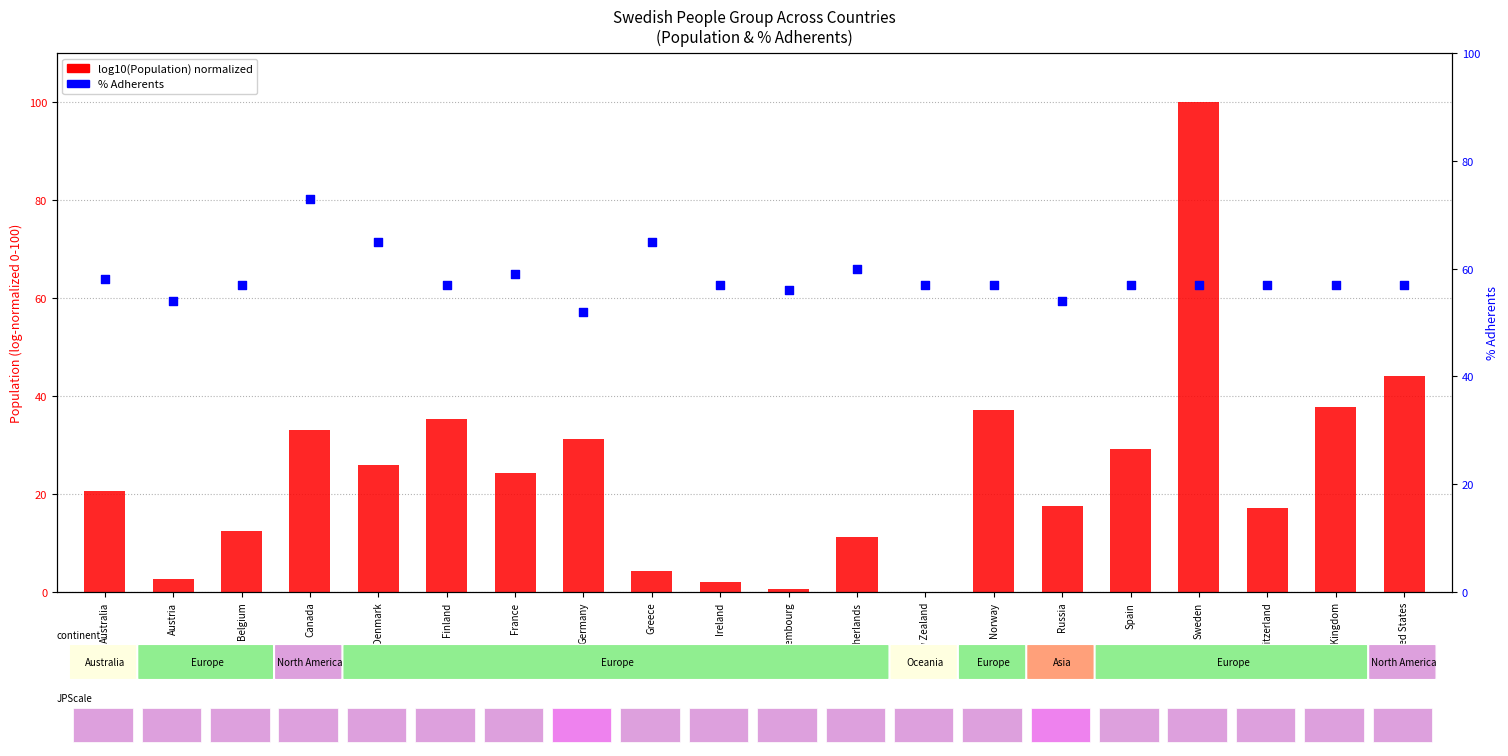

What is the total value across all series at Australia?

78.6